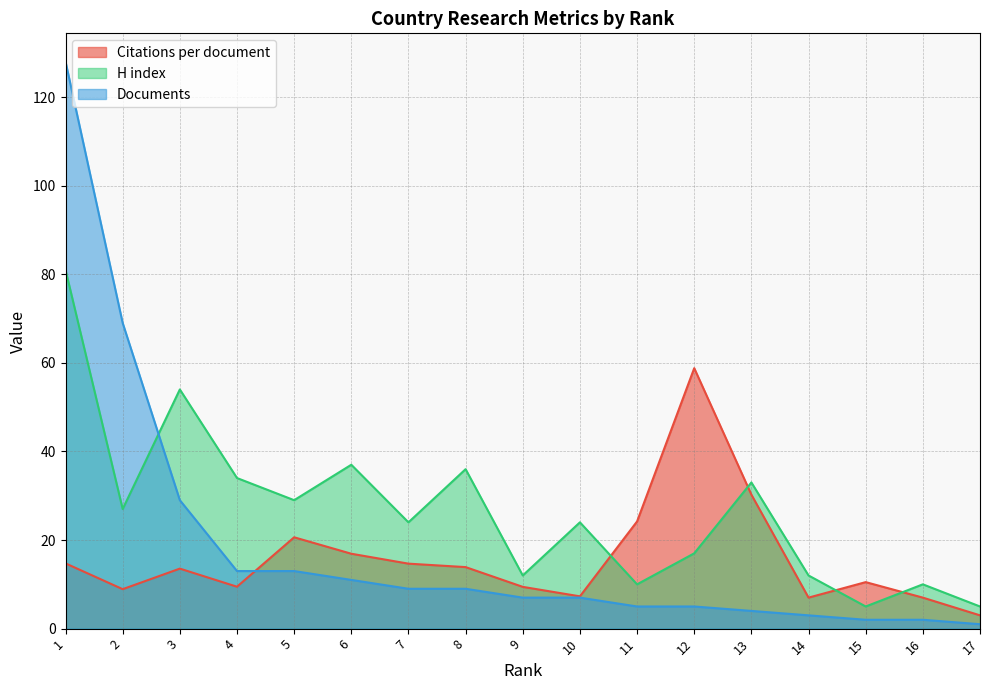

Which series has the widest spread of values?

Documents